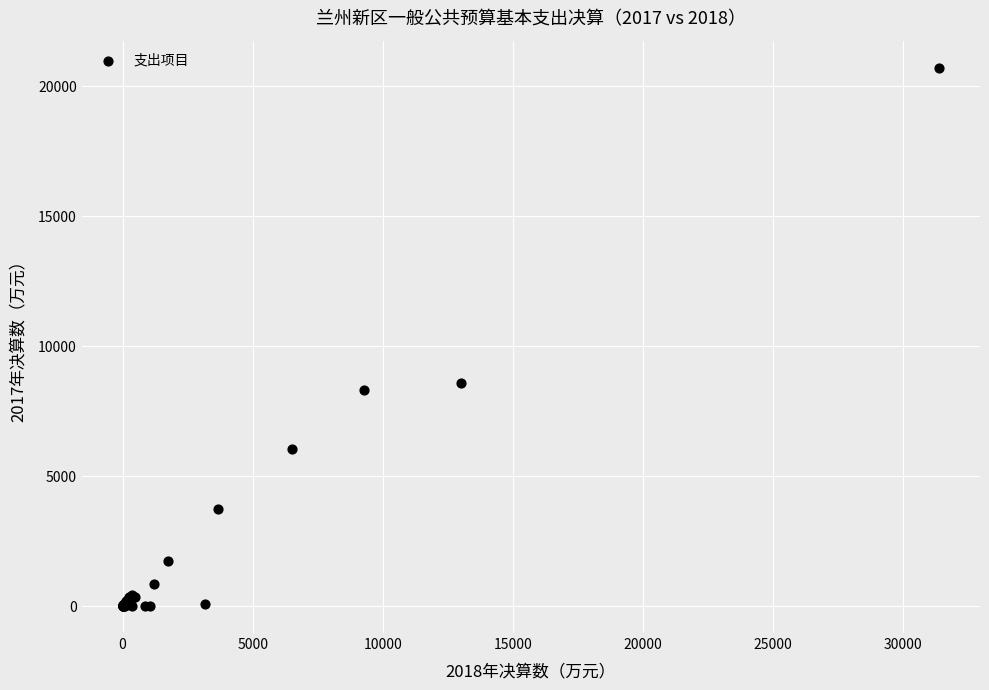

What Y value in the scatter plot is closest to 10355?

8579